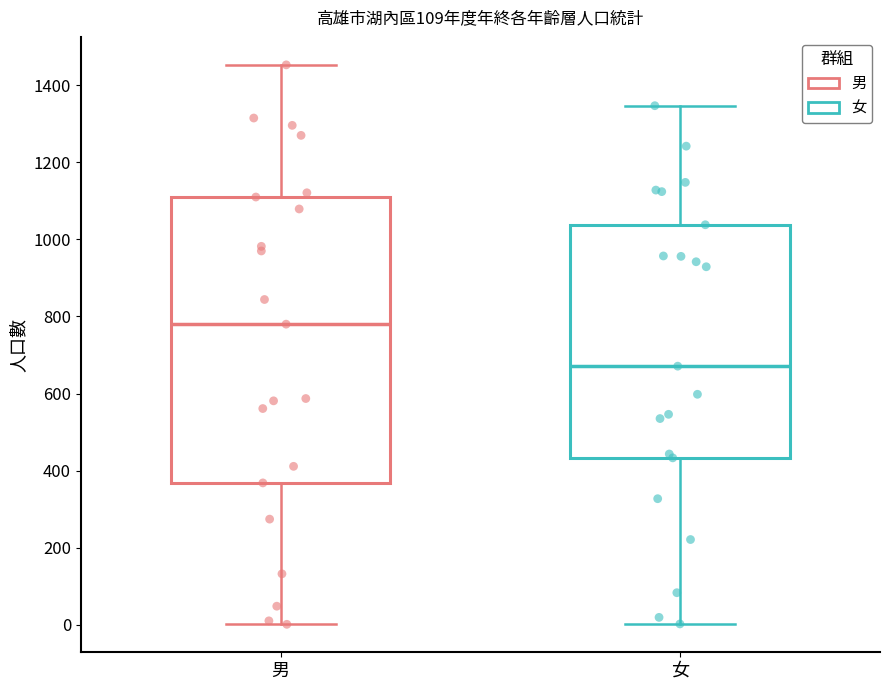

Where does the median line of the box for 女 sit on the y-axis? The values are not printed on the chart, so give them approximately, as read against the axis.

680